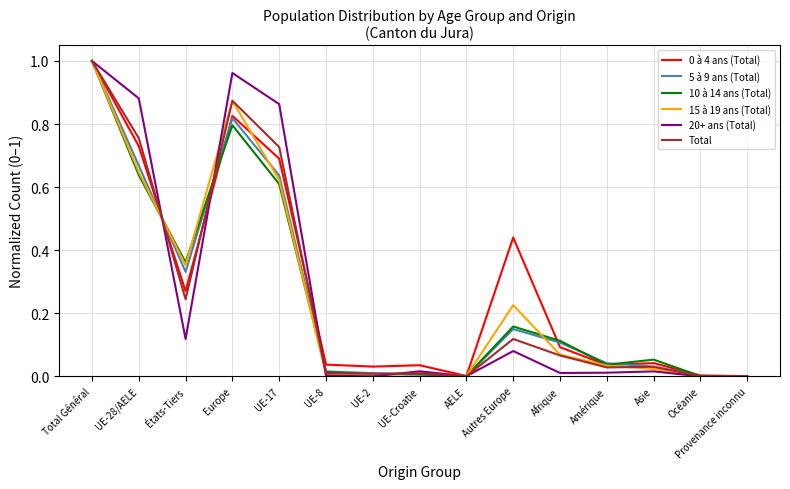

Which category has the highest value in the 20+ ans (Total) series?

Total Général